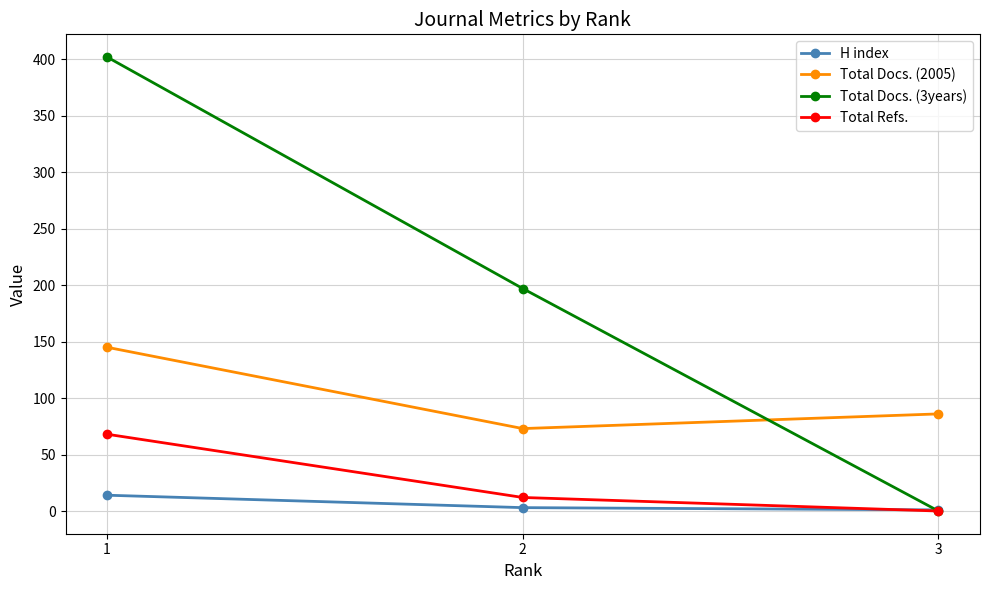

How many lines are shown in the chart?

4